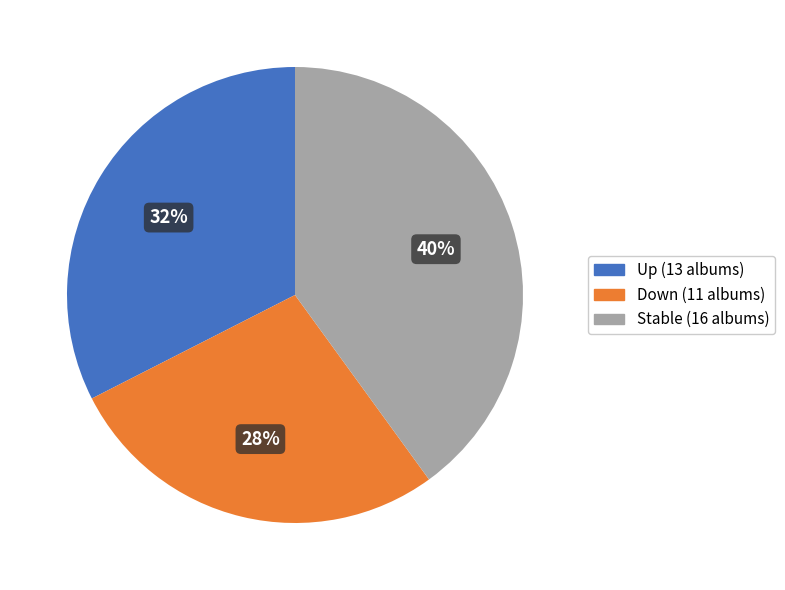

Does any single category account for the majority?

No